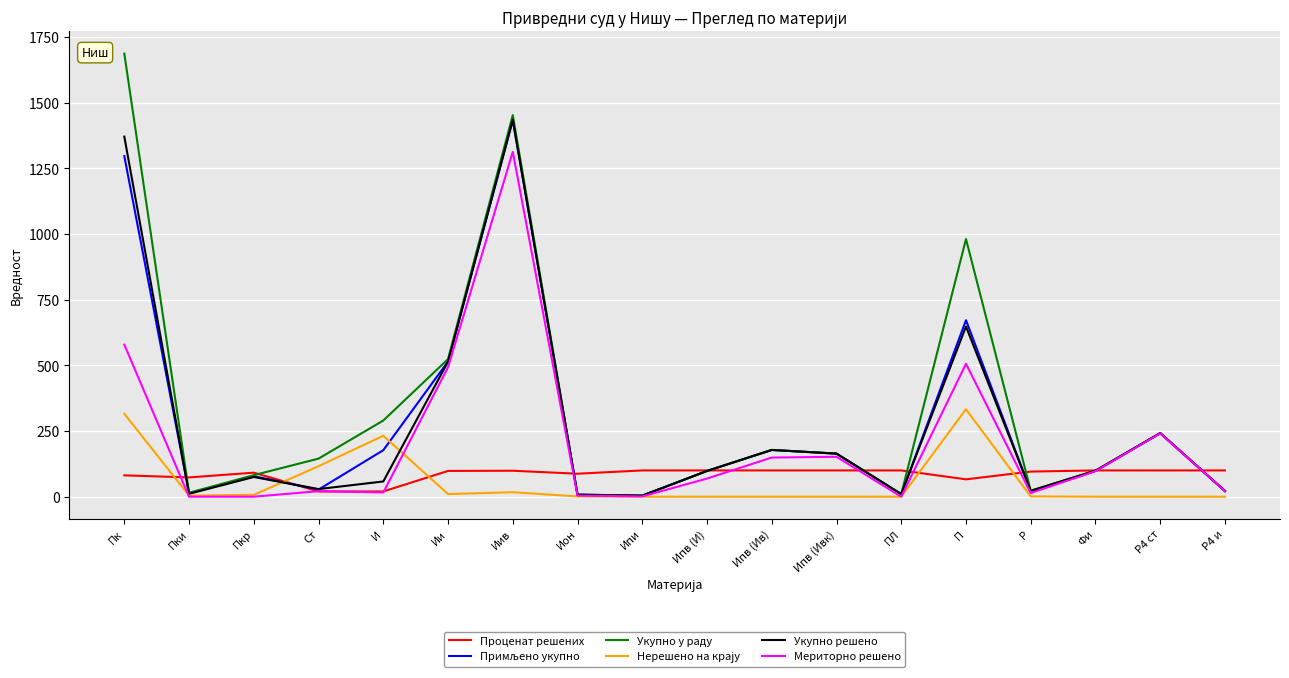

Is it true that Проценат решених equals 100.0 at Ипв (И)?

True